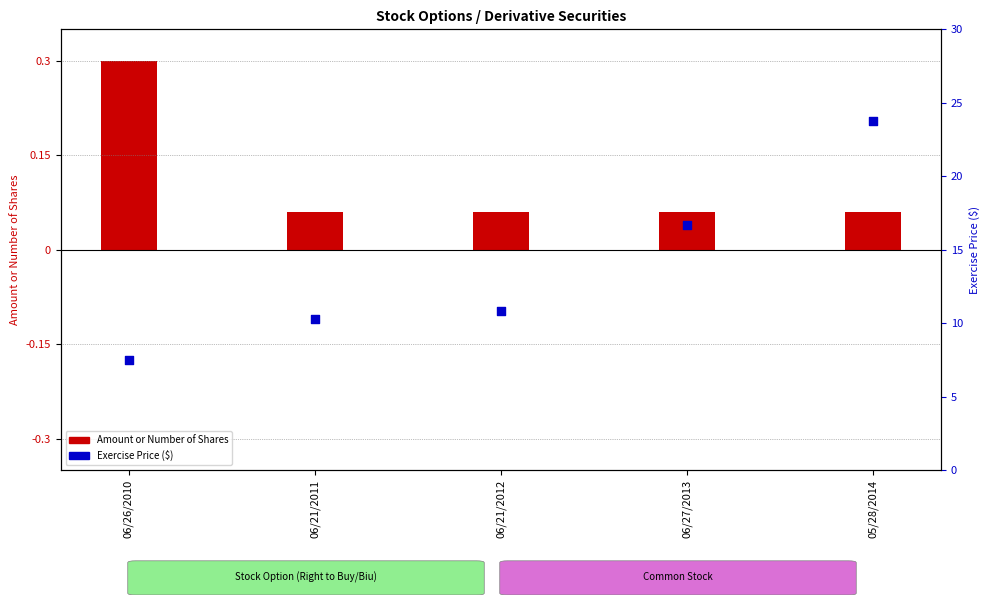

Which series has the largest total across all categories?

Exercise Price ($)